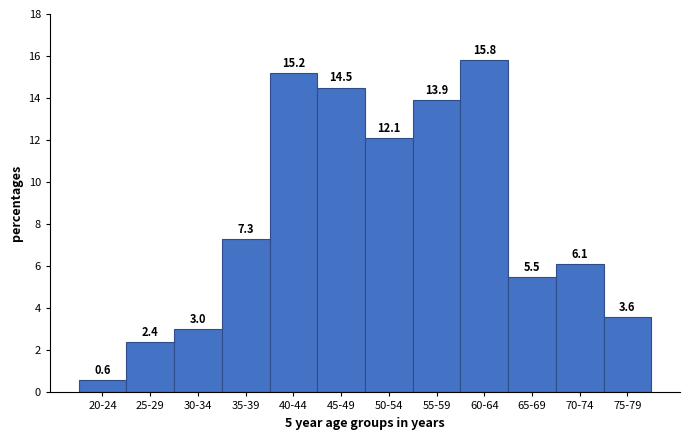

Reading right to left, transcribe all the data shown in this chart.

3.6	6.1	5.5	15.8	13.9	12.1	14.5	15.2	7.3	3.0	2.4	0.6